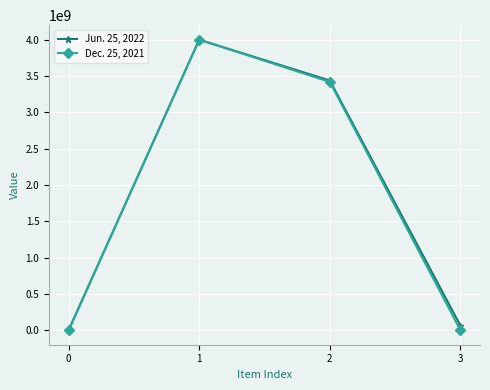

True or false: Jun. 25, 2022 has more than 2 points higher than both neighbors.

False